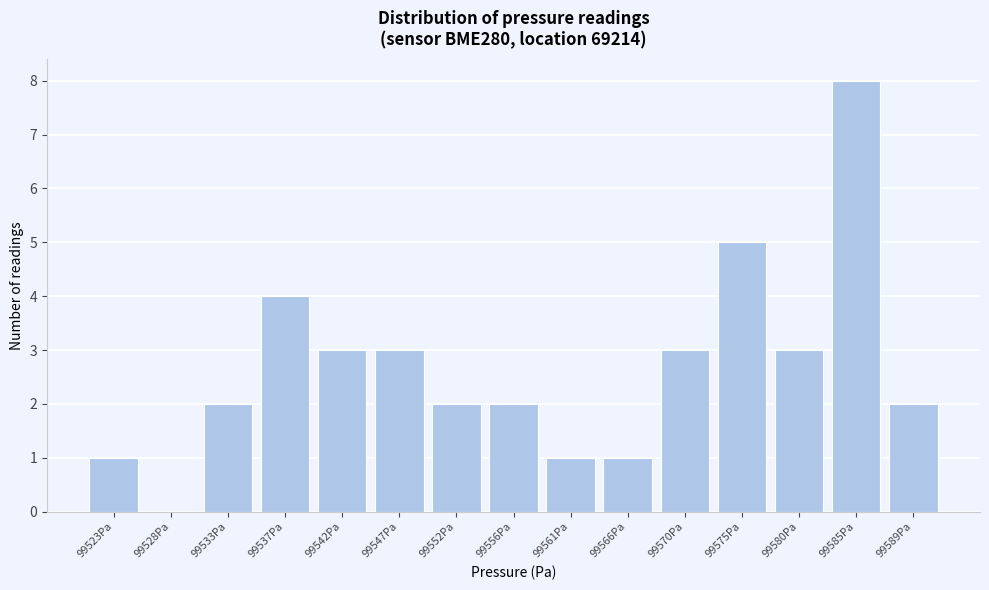

Reading left to right, what are all the values shown in this chart?

99523Pa=1	99528Pa=0	99533Pa=2	99537Pa=4	99542Pa=3	99547Pa=3	99552Pa=2	99556Pa=2	99561Pa=1	99566Pa=1	99570Pa=3	99575Pa=5	99580Pa=3	99585Pa=8	99589Pa=2